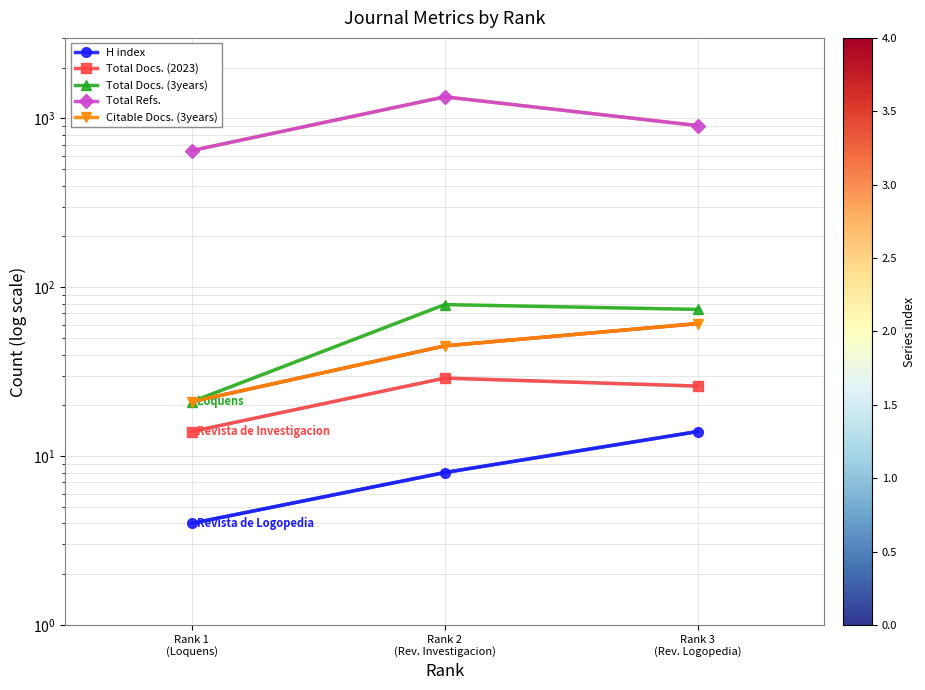

Count the number of data series in this chart.

5